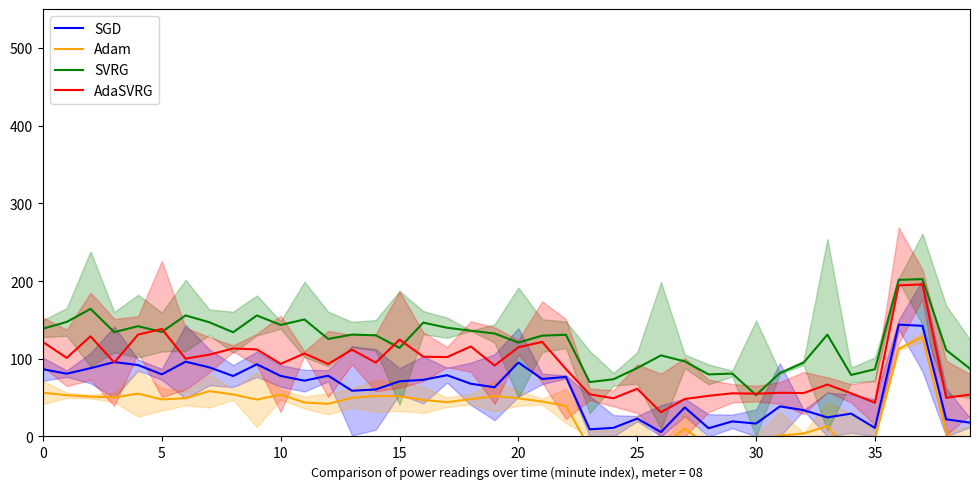

Which series has the largest total across all categories?

SVRG